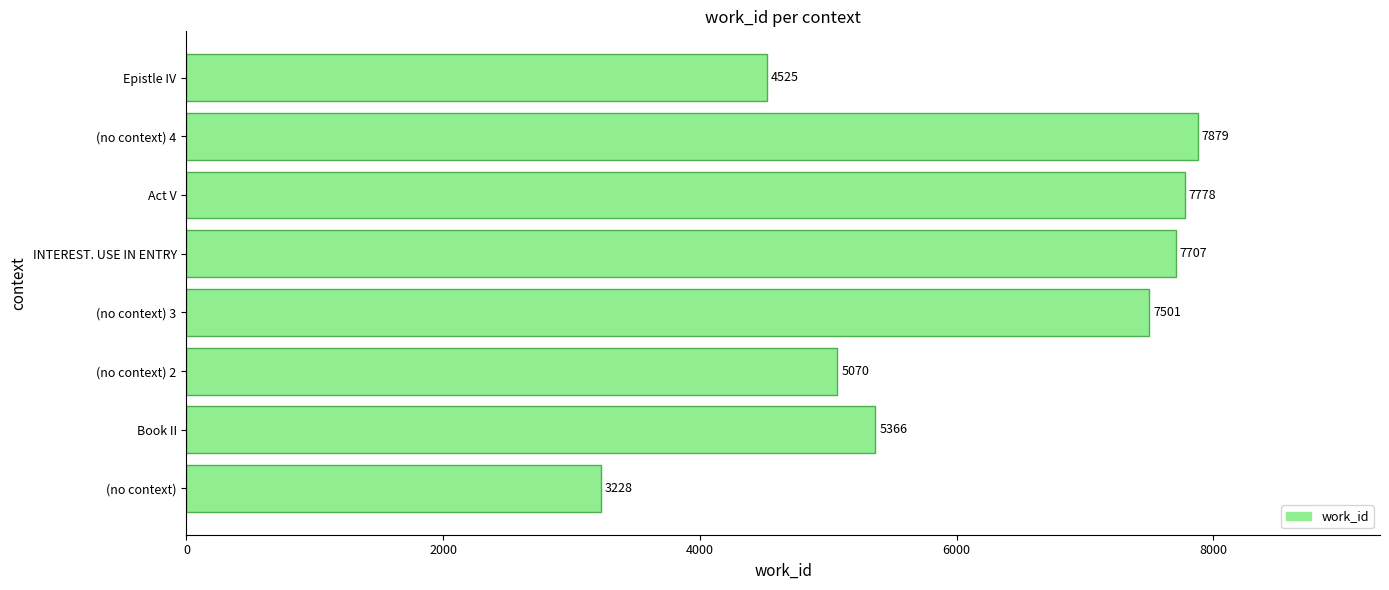

The value at INTEREST. USE IN ENTRY is 7707. True or false?

True